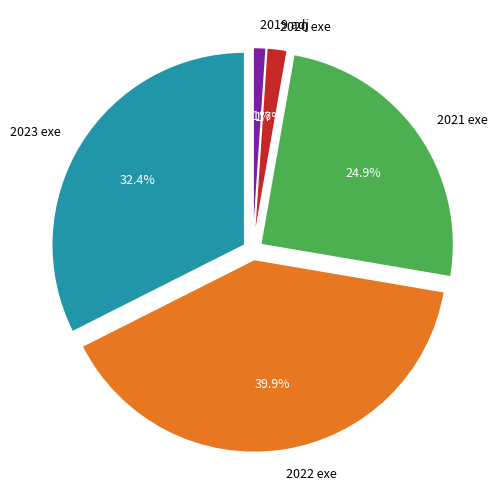

The 2020 uitvoering slice represents 2% of the pie. True or false?

True